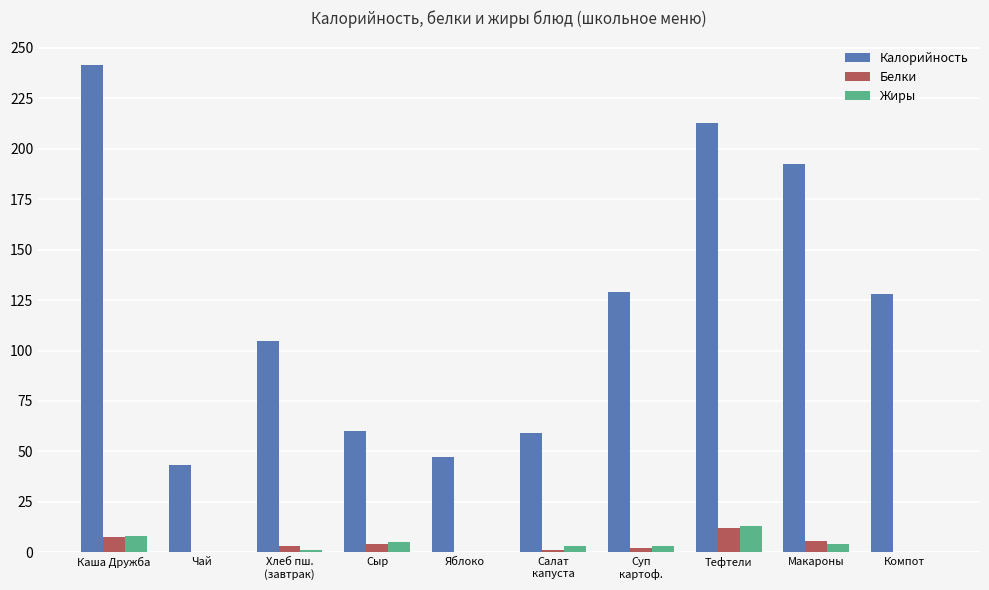

What are all the series names shown in the legend?

Калорийность, Белки, Жиры